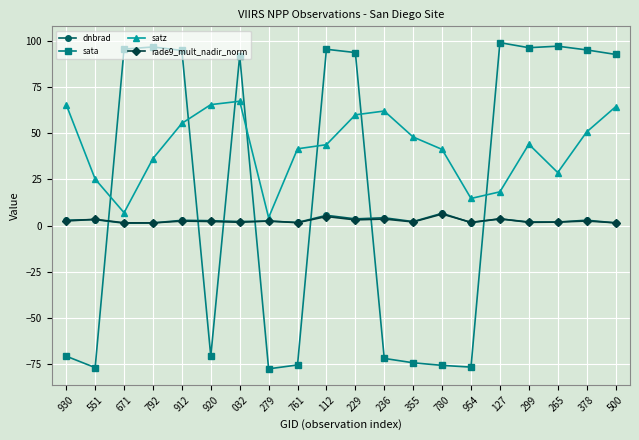

True or false: dnbrad has more than 1 interior local peaks.

True